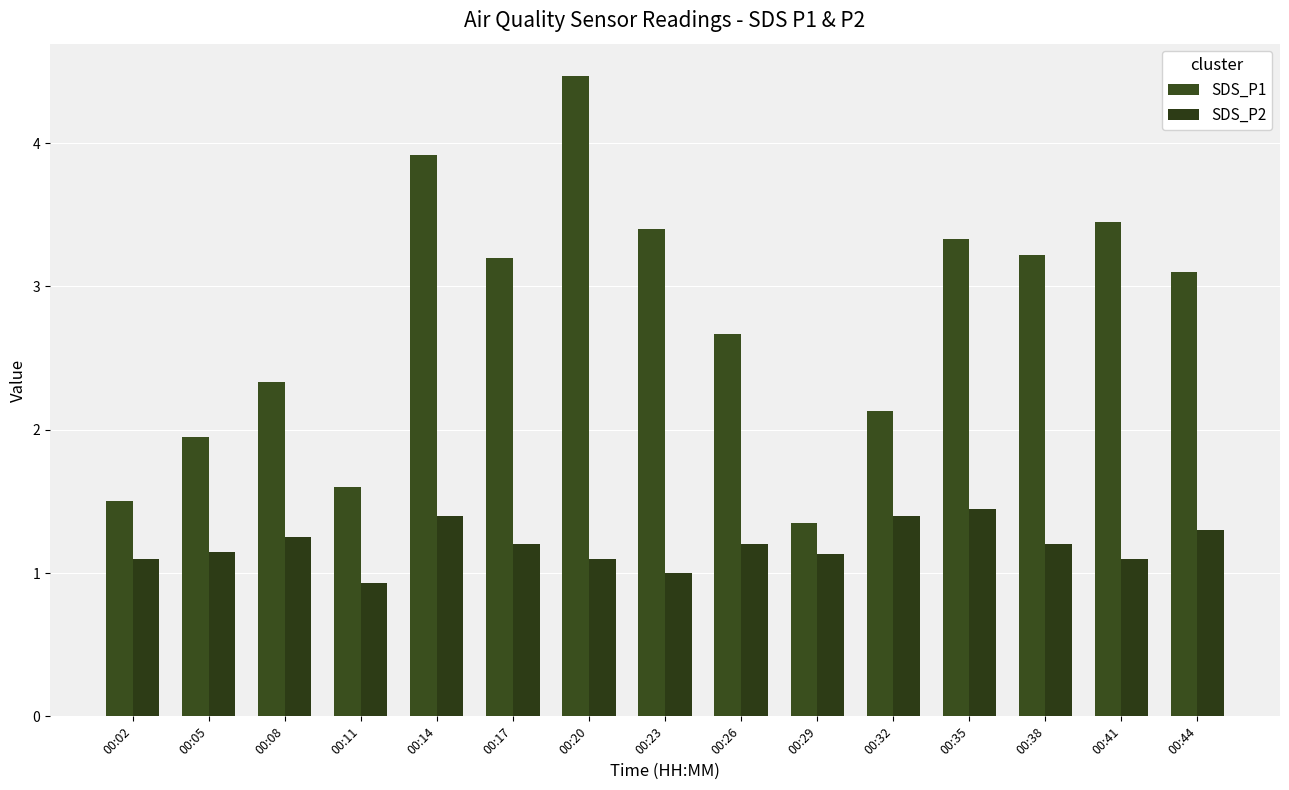

What is the minimum value shown in the chart?

0.9